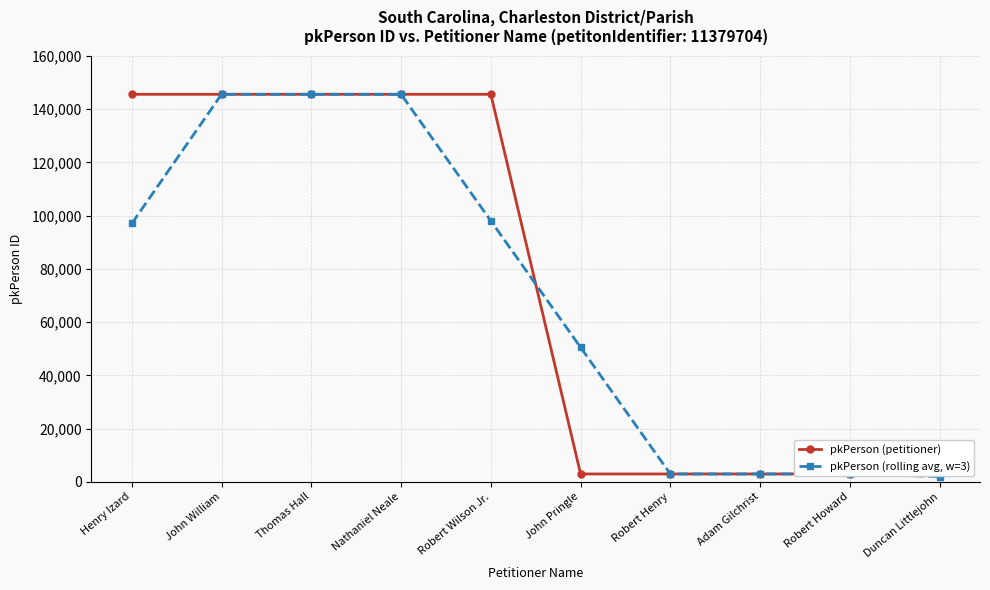

Which series changed the most between Henry Izard and Adam Gilchrist?

pkPerson (petitioner)